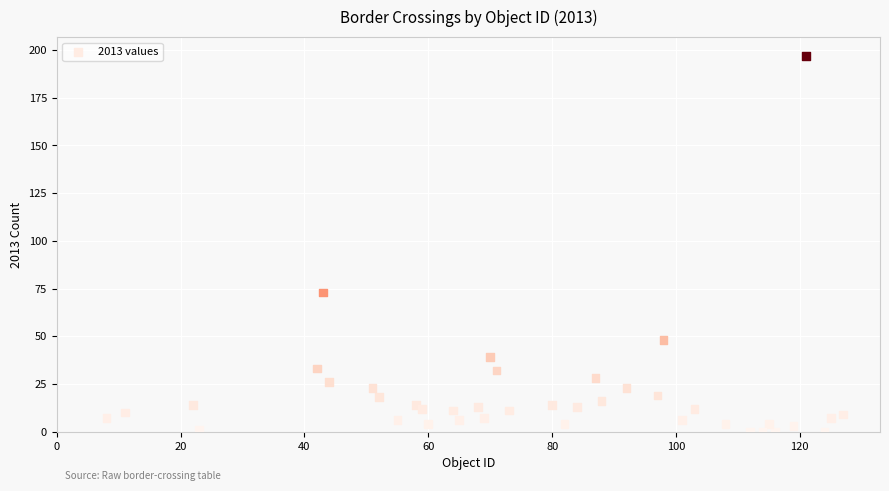

What Y value in the scatter plot is closest to 98?

73